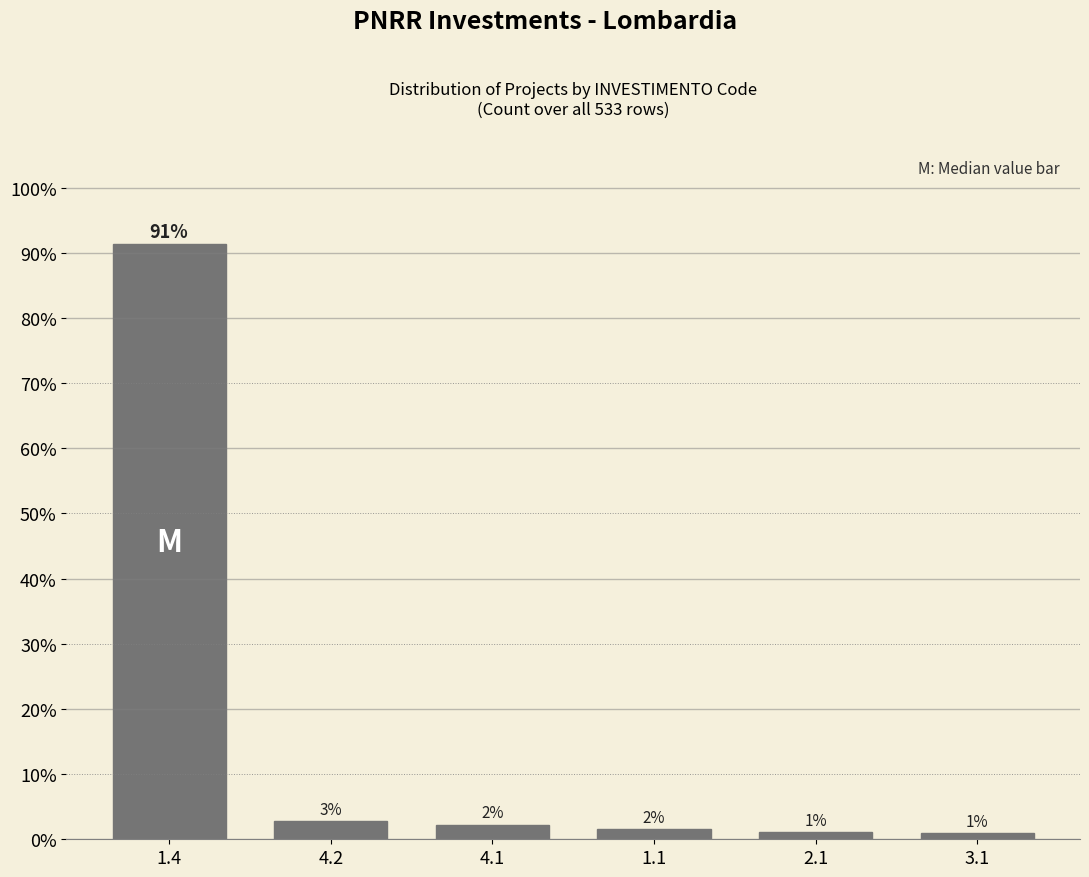

Are the bars horizontal?

No